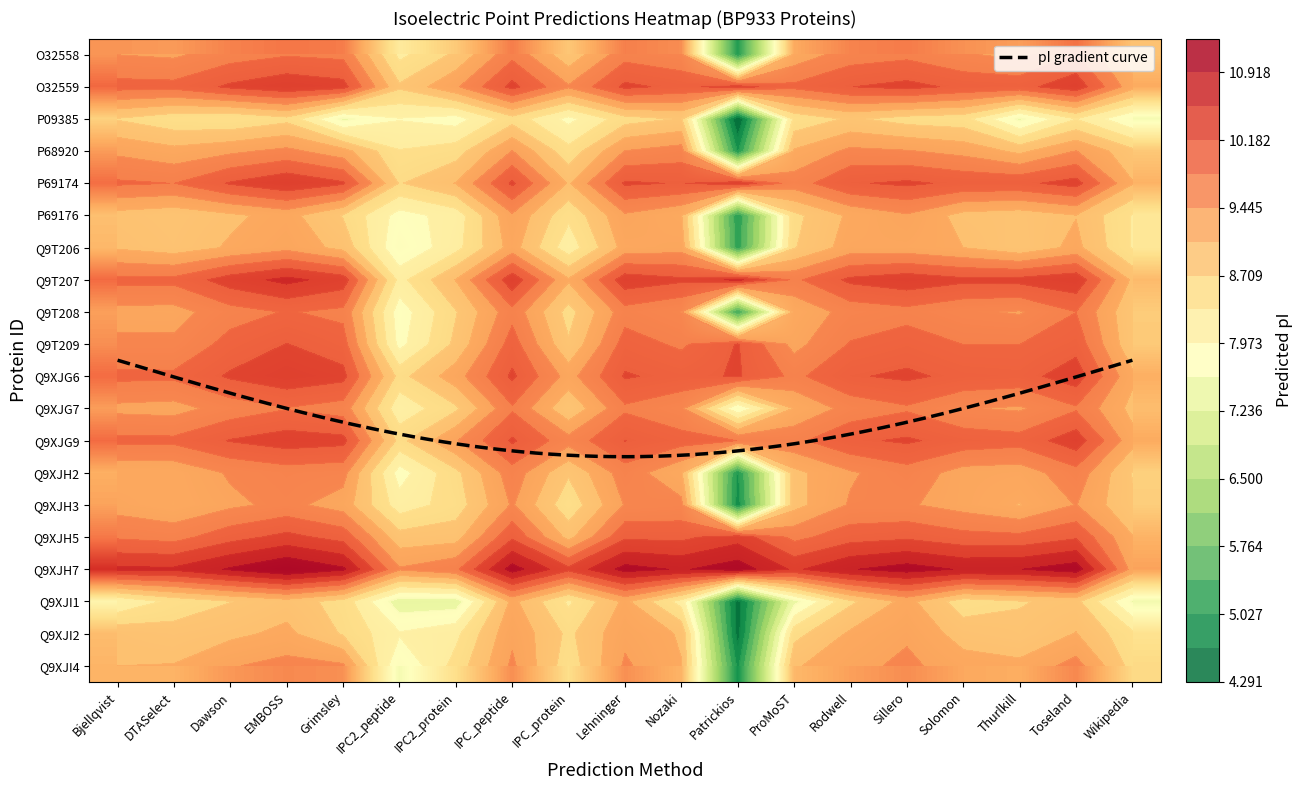

At how many categories does at least one series exceed 10?

16